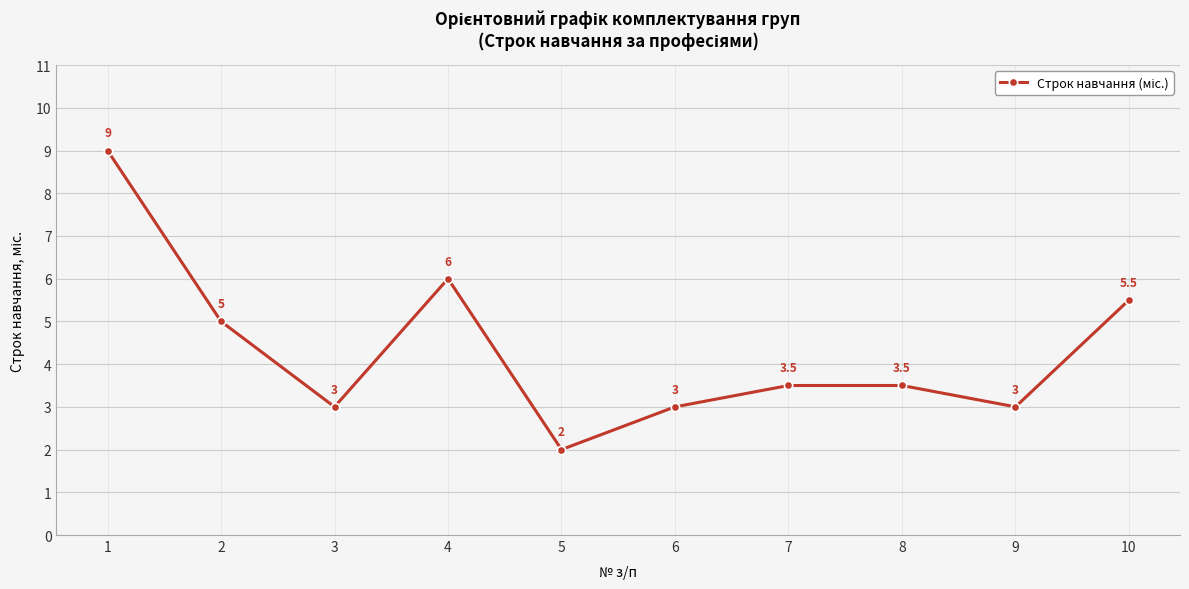

At which category does the data reach its first local valley?

3